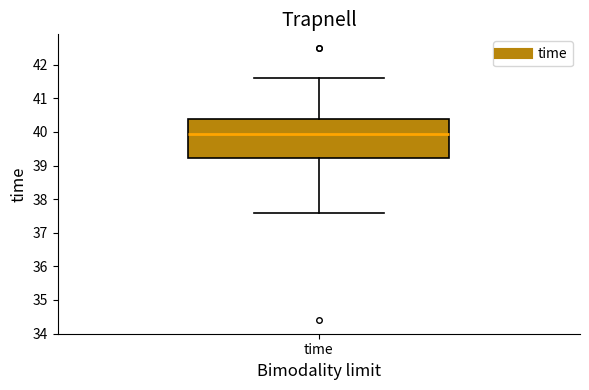

Read this box plot against the y-axis: the position of the median line, the range covered by the box, and the ends of both whiskers. The values are not printed on the chart, so give them approximately, as read against the axis.

median 40.0, box 39.2 to 40.4, whiskers 37.6 to 41.6